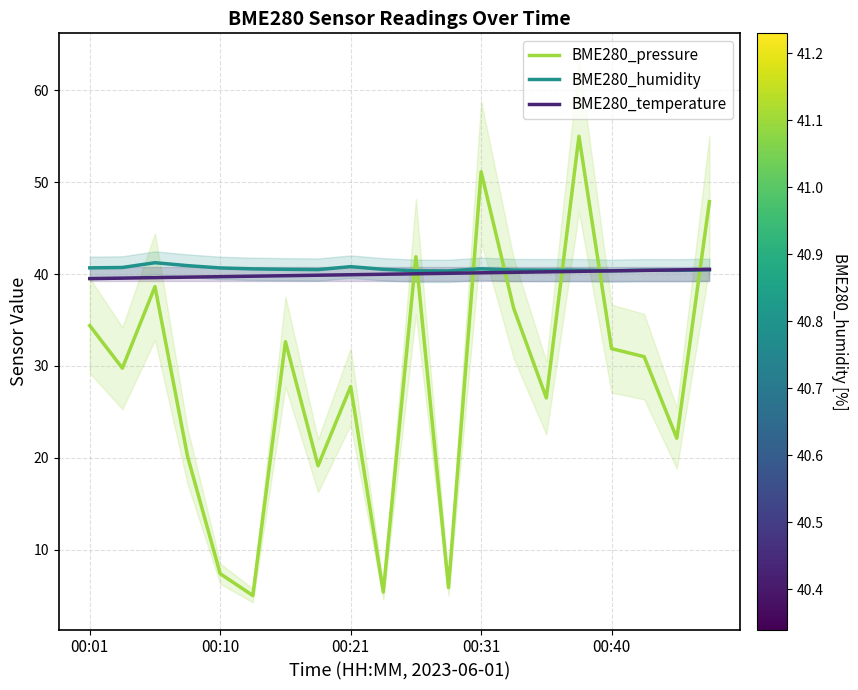

What is the maximum value for BME280_pressure?

55.0